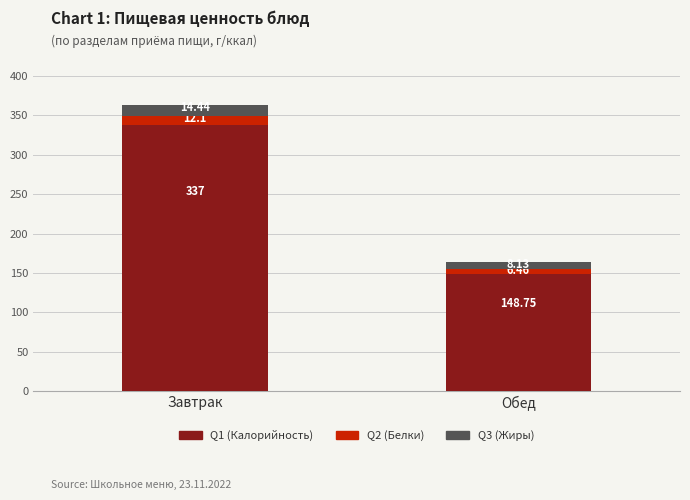

What value does the Q1 (Калорийность) series have at Завтрак?

337.0